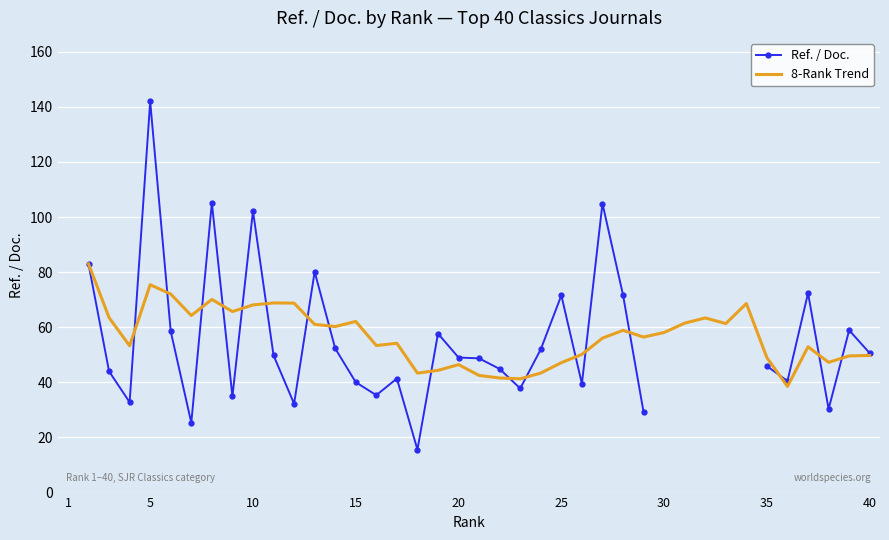

Which series ends up on top after the final intersection of Ref. / Doc. and 8-Rank Trend?

Ref. / Doc.